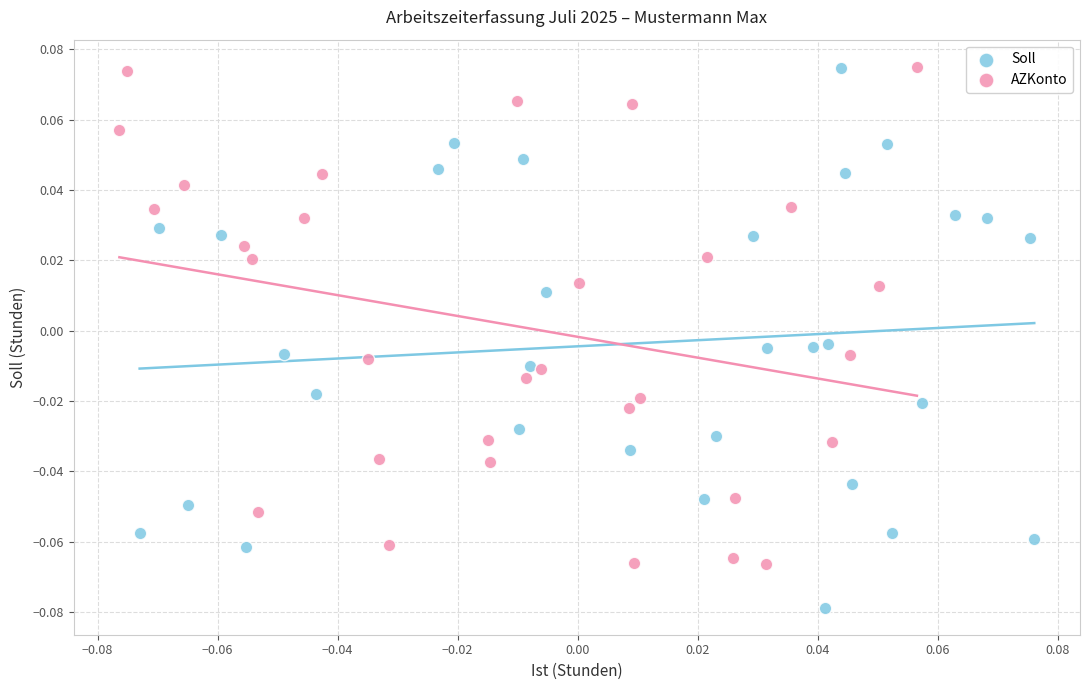

Which series has the widest spread of Y values?

Soll